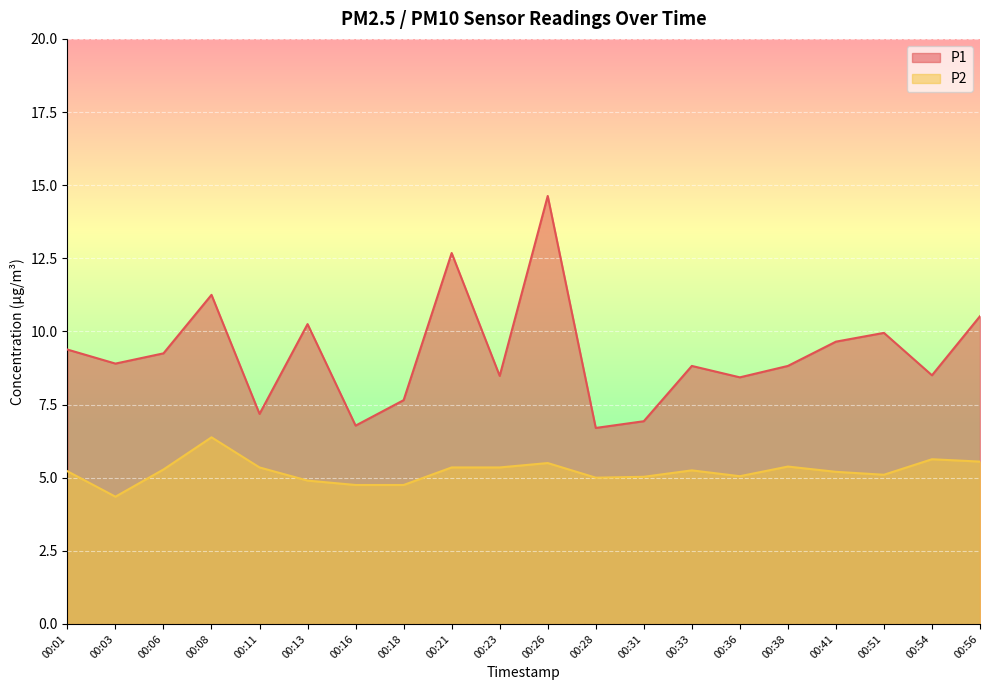

What is the sum of all P1 values?

184.8